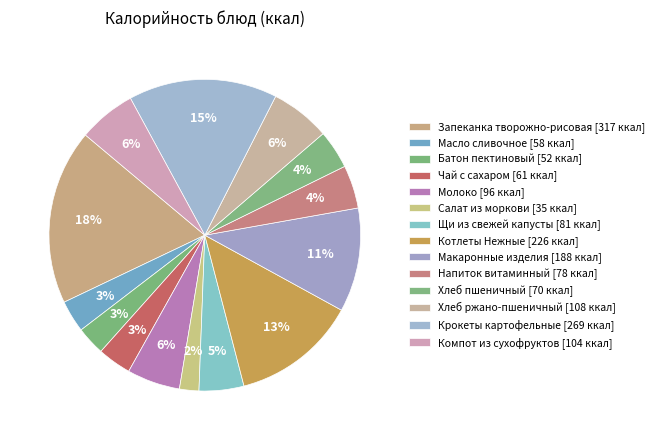

True or false: Котлеты Нежные accounts for 13% of the total.

True